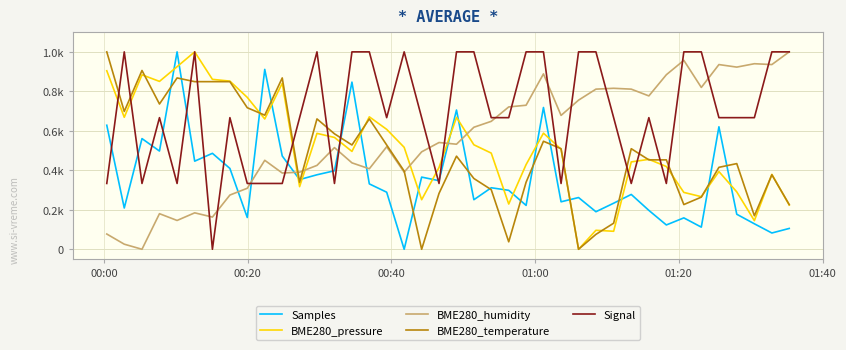

Does the chart display data point markers on the line(s)?

No